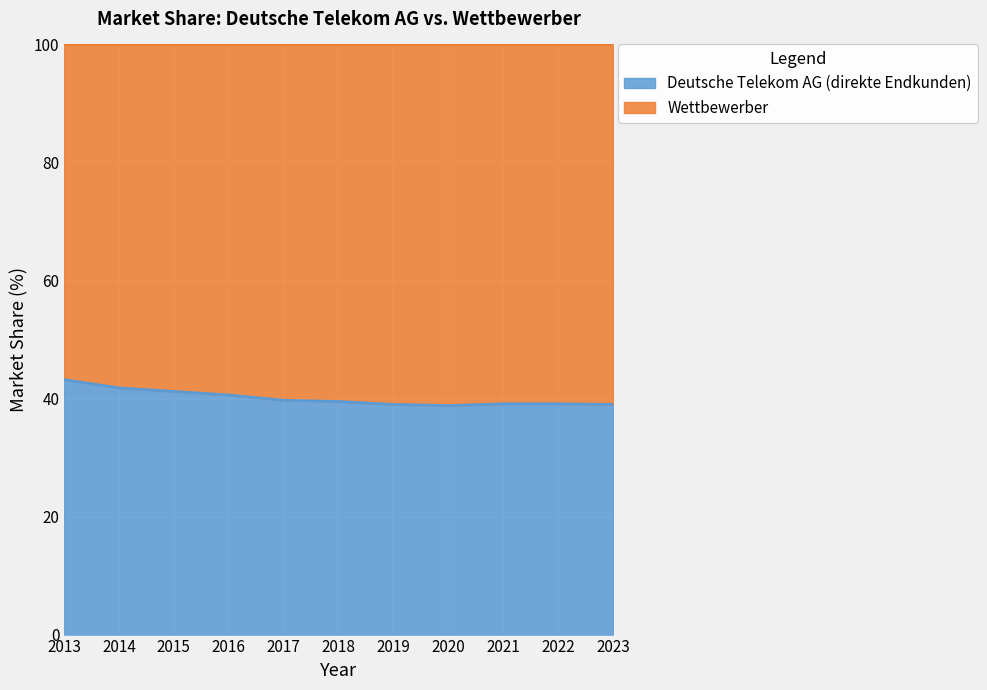

Between 2019 and 2021, which is larger?

2021